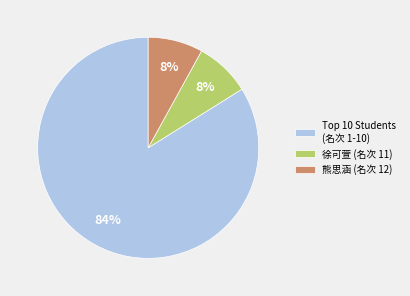

To the nearest percent, what is the difference between the largest and smallest slice percentages?

76%